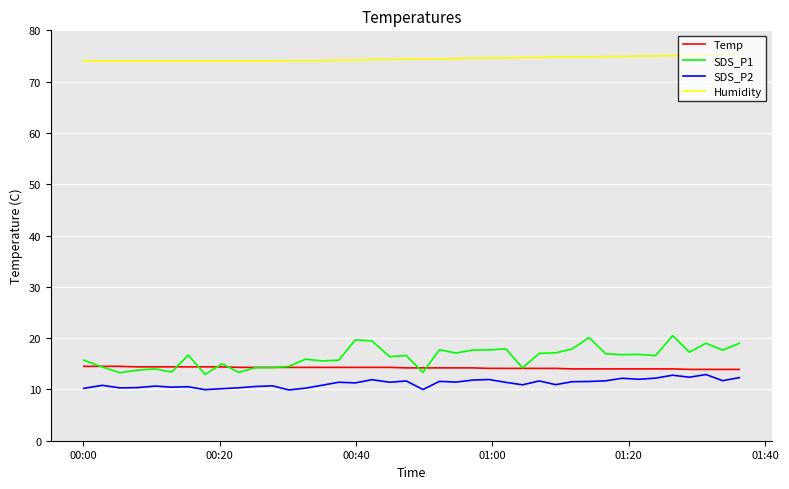

Which series has the largest total across all categories?

Humidity